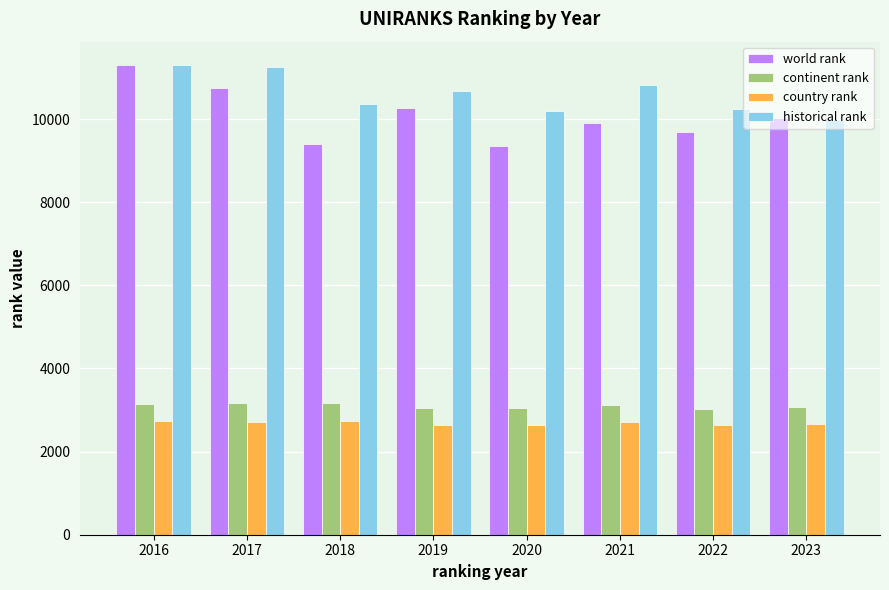

How many bars are there in each group?

4